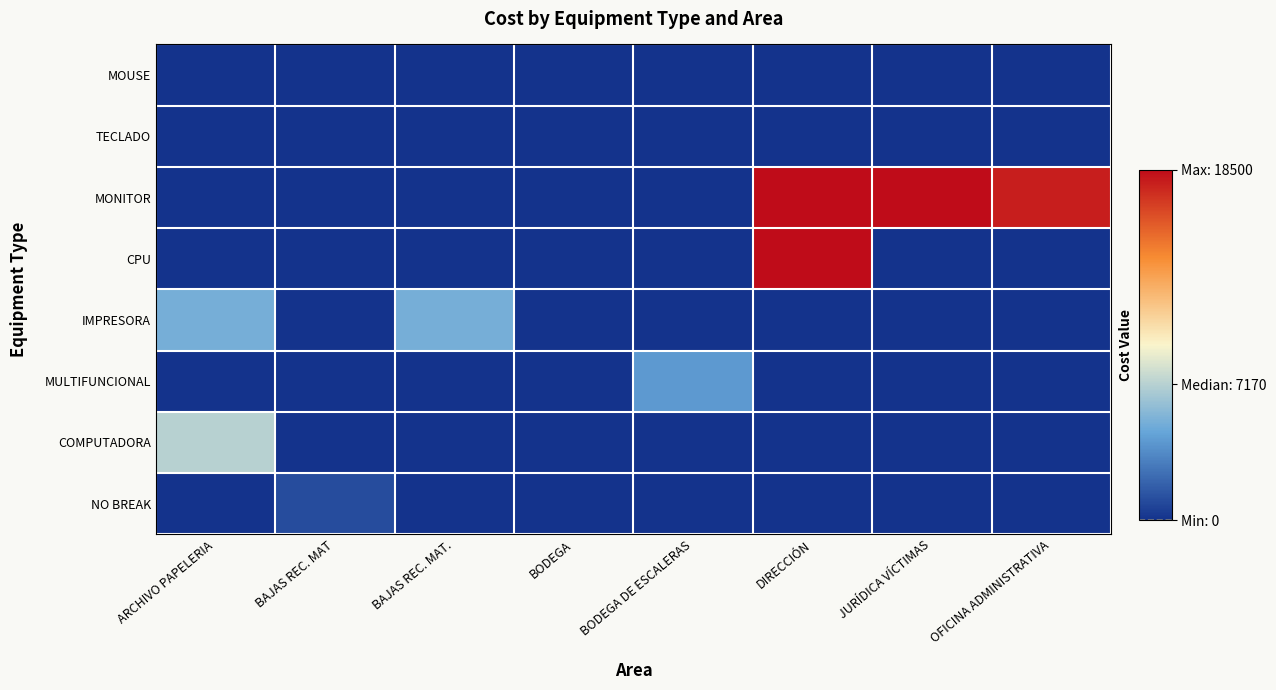

Which series has the largest total across all categories?

MONITOR